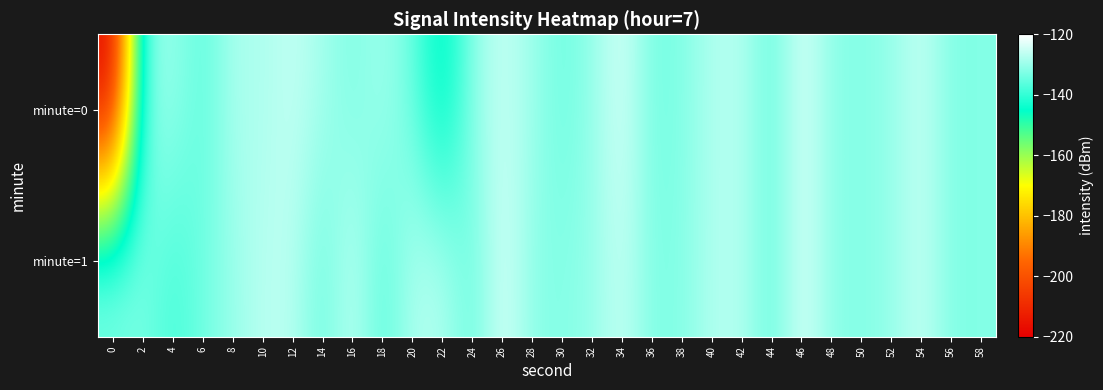

What is the greatest value displayed?

-123.6